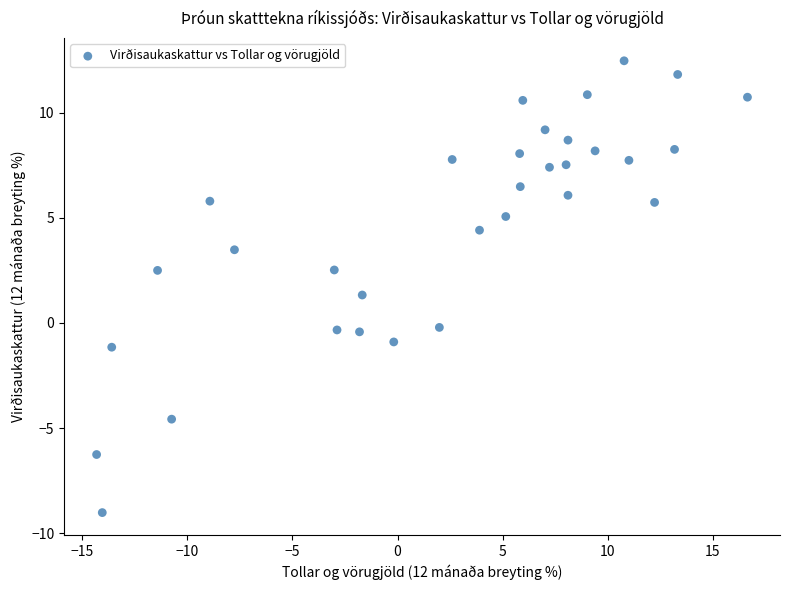

What is the range of Y values (max minus min)?

21.5